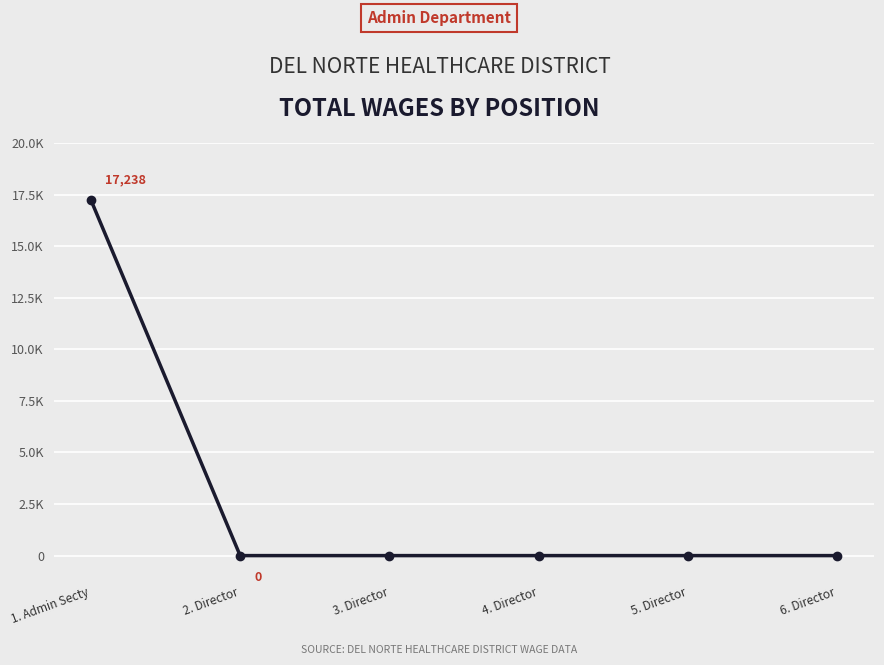

True or false: the data shows 7328 at 6. Director.

False